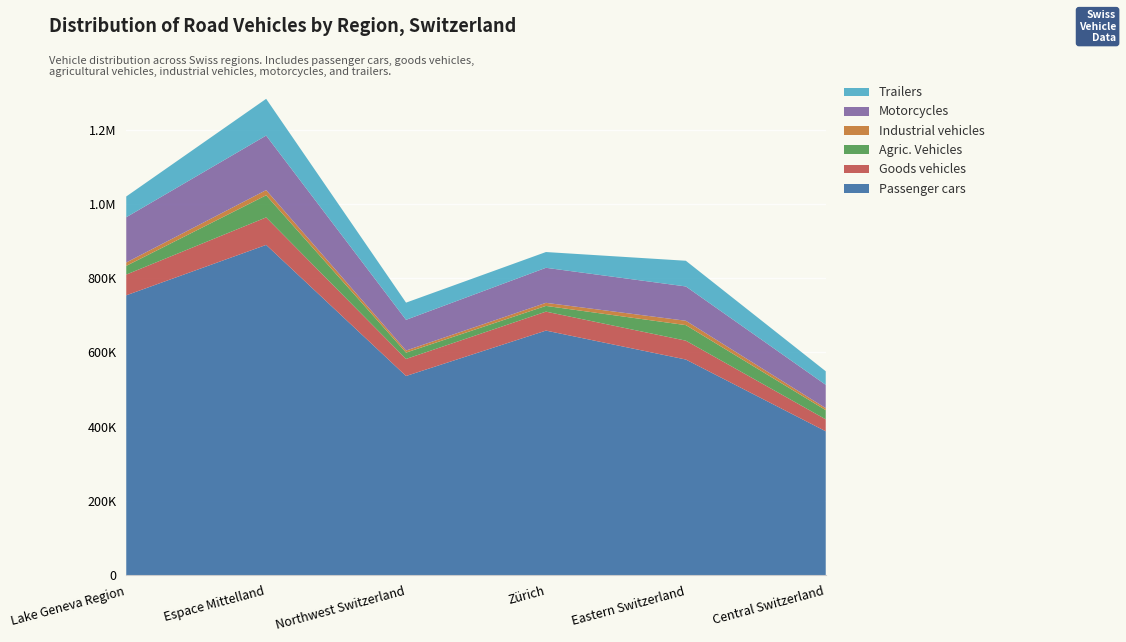

Reading left to right, what are all the values shown in this chart?

Passenger cars: 753792	889534	536582	658814	580919	387767
Goods vehicles: 55851	73976	45874	51035	50771	32125
Agric. Vehicles: 23417	59596	17095	15454	41862	24712
Industrial vehicles: 9076	13981	5587	8257	11741	5483
Motorcycles: 121861	146790	82662	94306	92368	62703
Trailers: 55900	98927	46259	42454	69181	36575